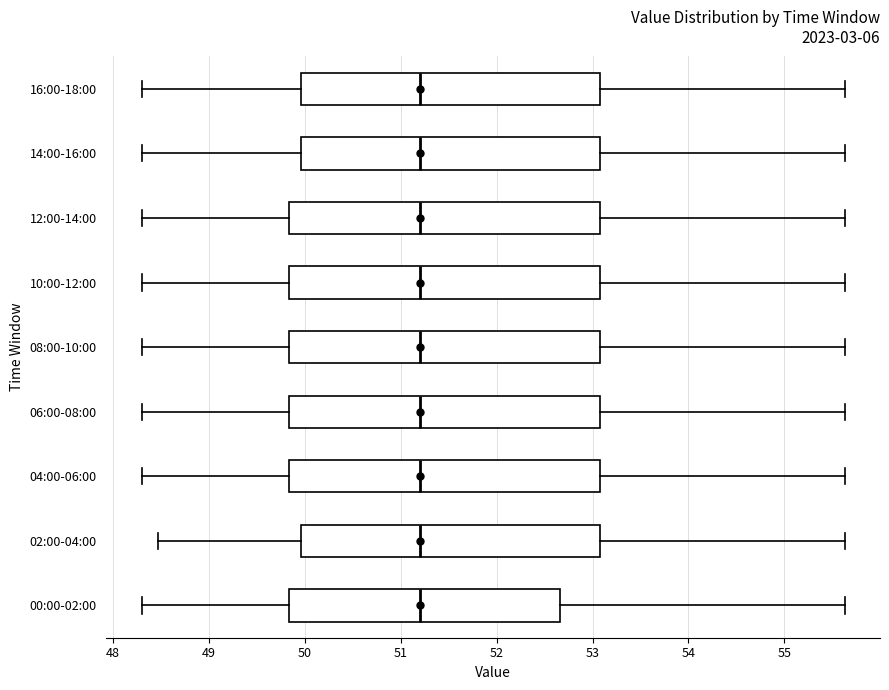

Reading bottom to top, read every box against the x-axis: the position of its median line, the range the box covers, and the ends of its whiskers. The values are not printed on the chart, so give them approximately, as read against the axis.

00:00-02:00: median 51.2, box 49.8 to 52.7, whiskers 48.3 to 55.6
02:00-04:00: median 51.2, box 50.0 to 53.1, whiskers 48.5 to 55.6
04:00-06:00: median 51.2, box 49.8 to 53.1, whiskers 48.3 to 55.6
06:00-08:00: median 51.2, box 49.8 to 53.1, whiskers 48.3 to 55.6
08:00-10:00: median 51.2, box 49.8 to 53.1, whiskers 48.3 to 55.6
10:00-12:00: median 51.2, box 49.8 to 53.1, whiskers 48.3 to 55.6
12:00-14:00: median 51.2, box 49.8 to 53.1, whiskers 48.3 to 55.6
14:00-16:00: median 51.2, box 50.0 to 53.1, whiskers 48.3 to 55.6
16:00-18:00: median 51.2, box 50.0 to 53.1, whiskers 48.3 to 55.6